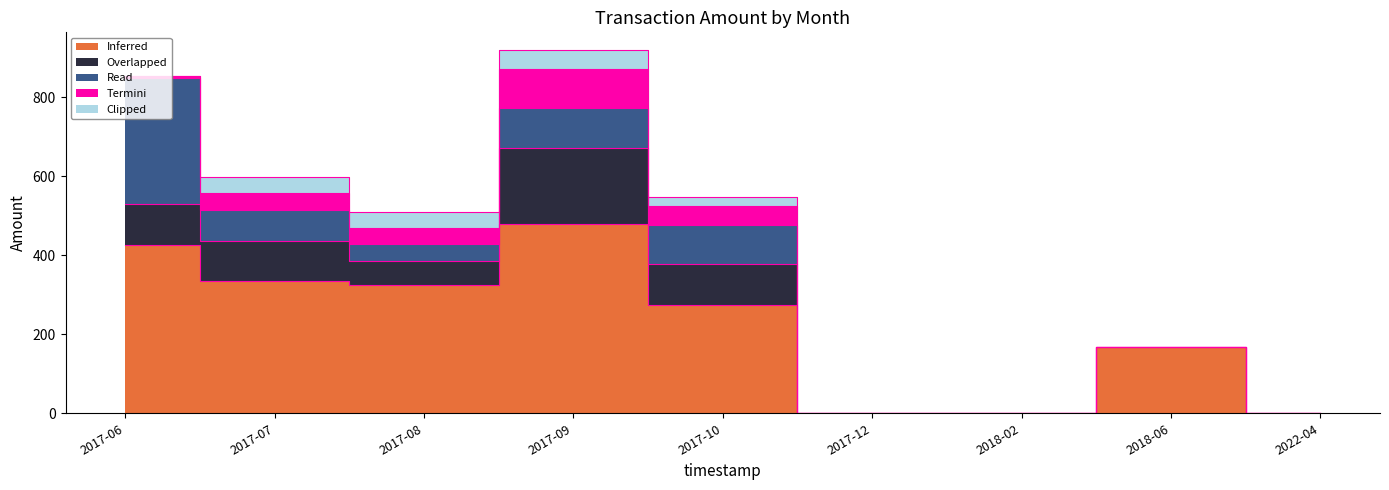

Which has a higher value, 2018-02 or 2017-08?

2017-08